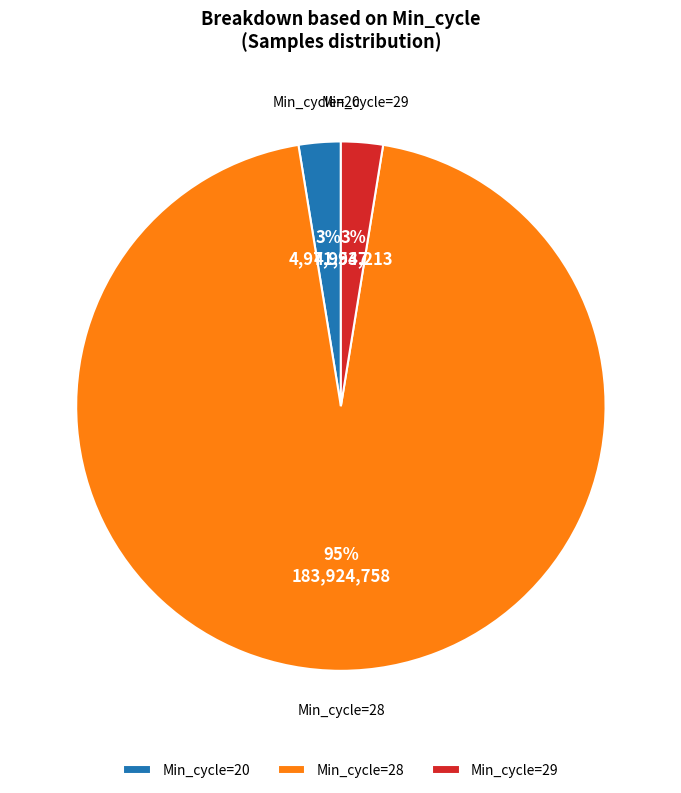

The Min_cycle=28 slice represents 85% of the pie. True or false?

False